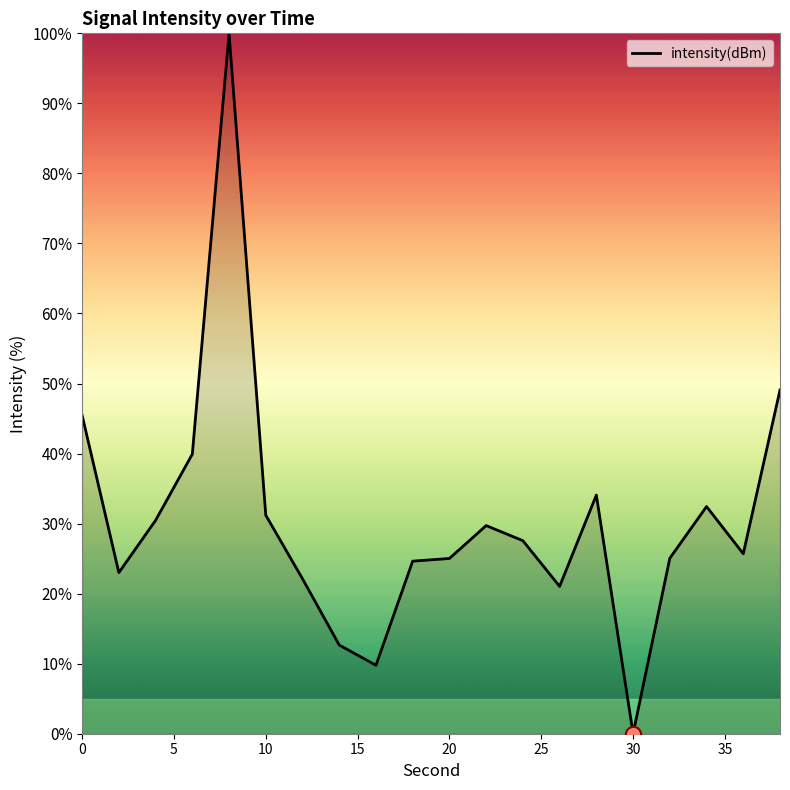

What is the greatest value displayed?

100.0